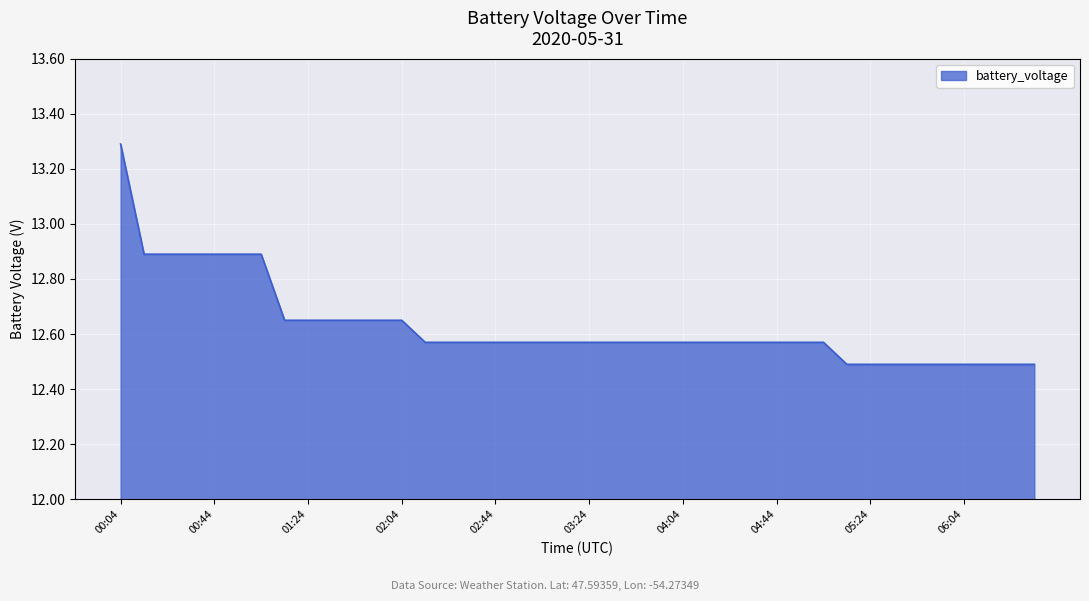

What is the minimum value shown in the chart?

12.5